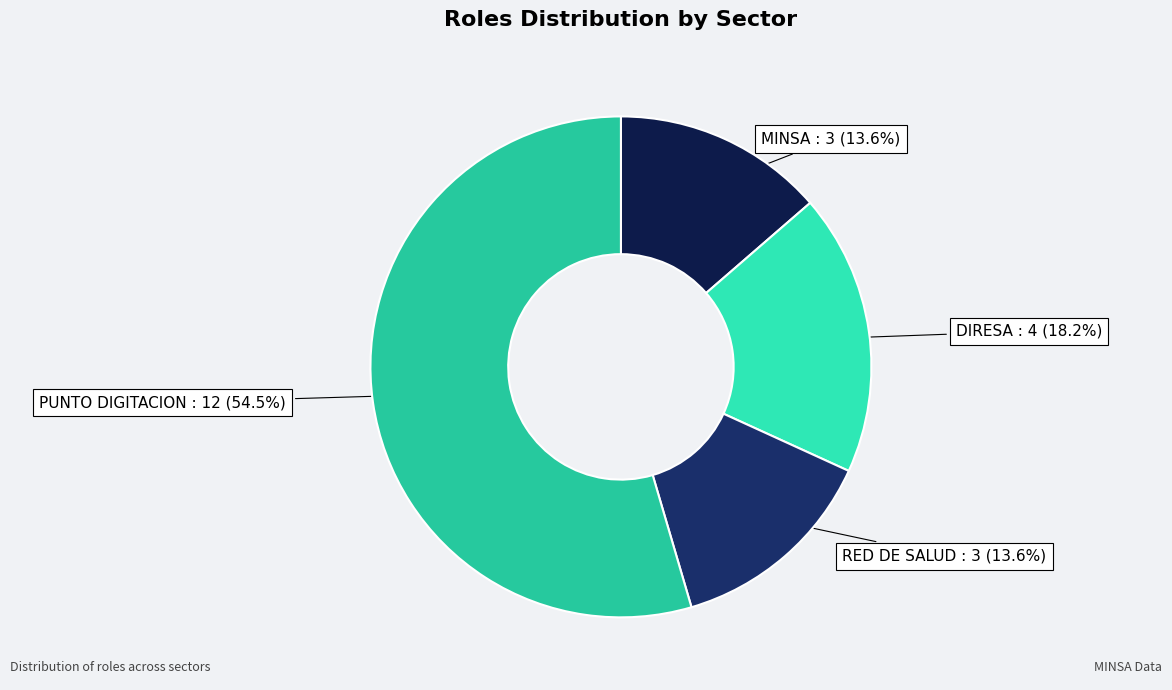

To the nearest percent, what is the difference between the DIRESA and MINSA slice percentages?

5%